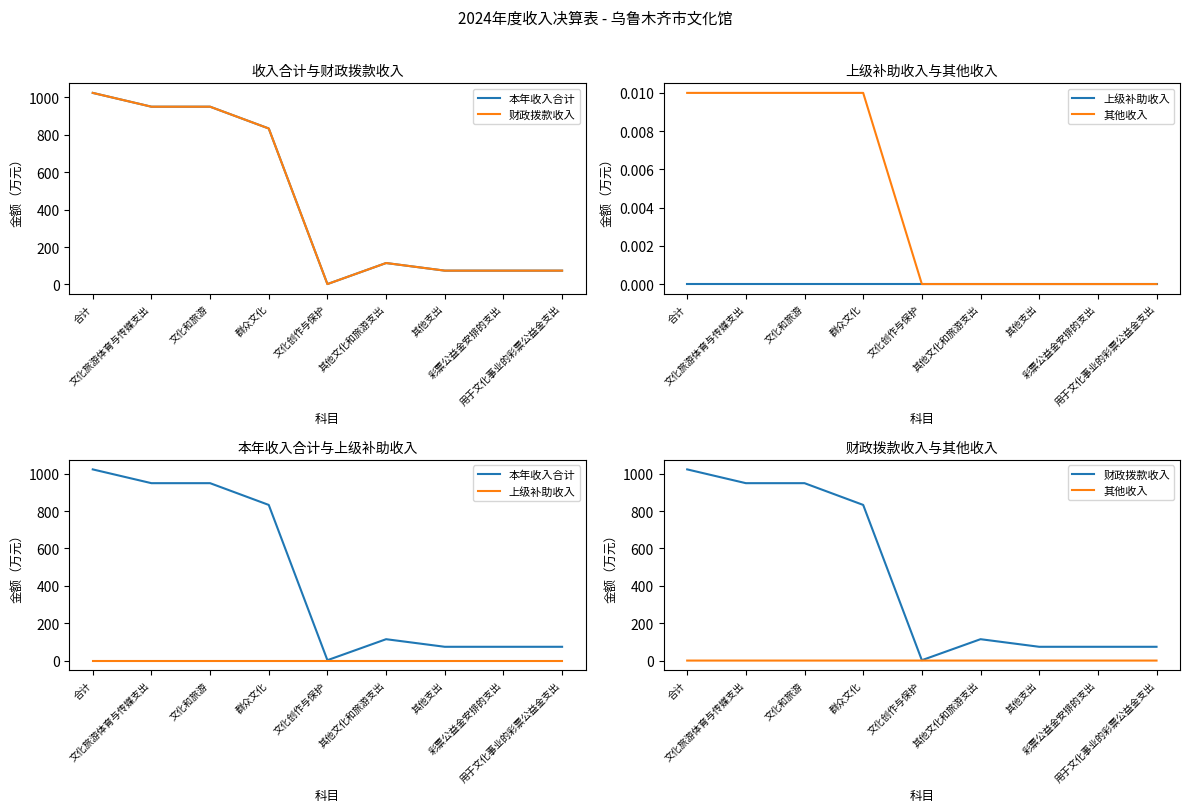

At which category does 财政拨款收入 reach its first local peak?

其他文化和旅游支出